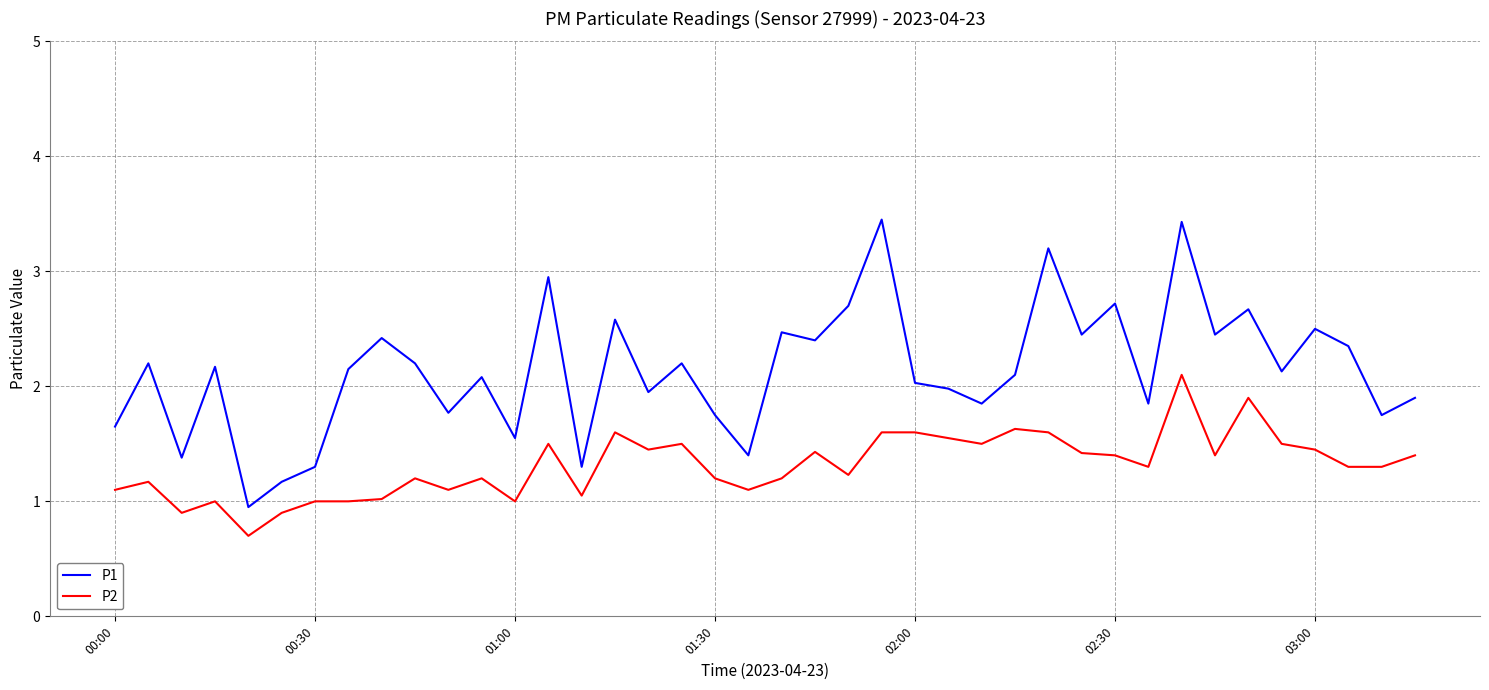

Rank the series by their maximum value, from highest to lowest.

P1, P2